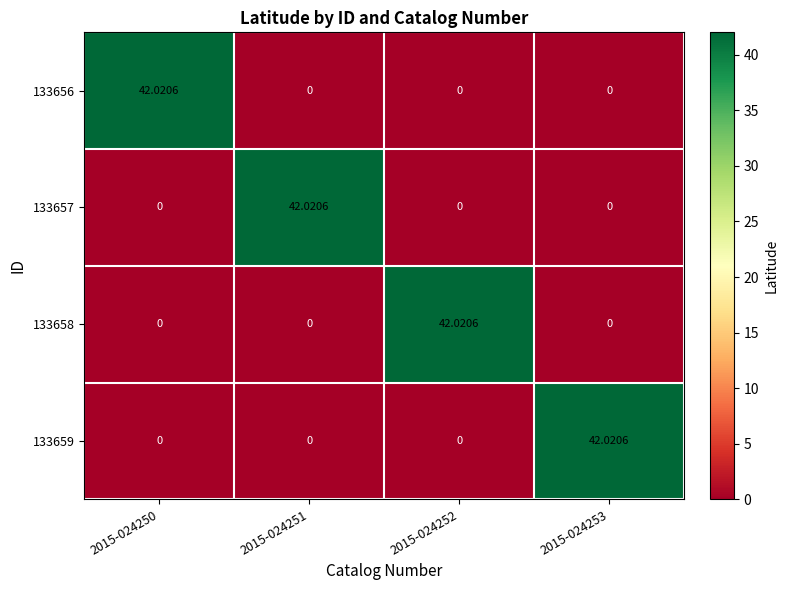

How many data points in 133657 are above 0?

1